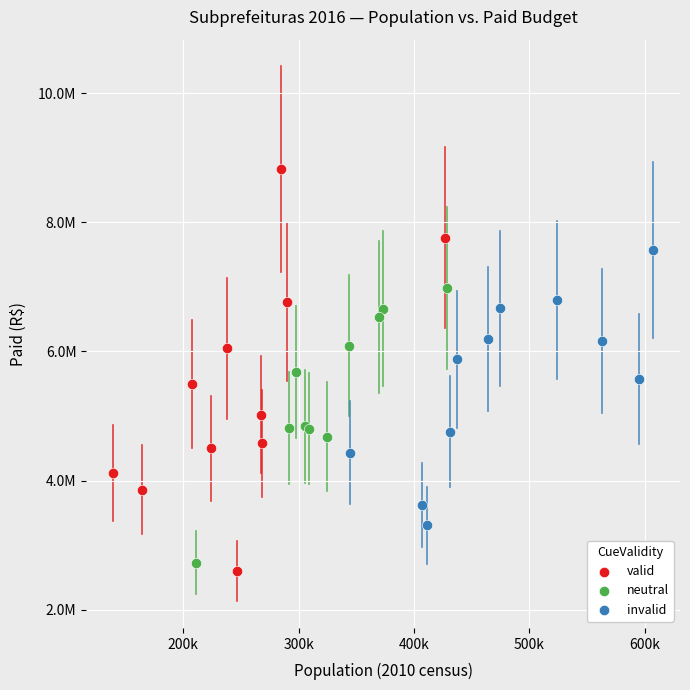

What are all the series names shown in the legend?

valid, neutral, invalid